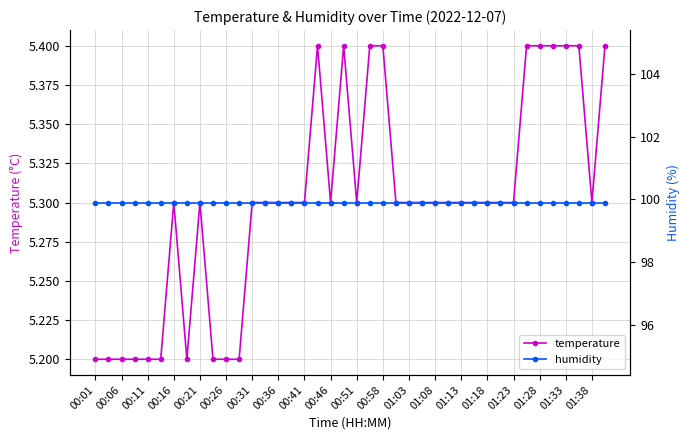

Which category has the highest value in the humidity series?

00:01